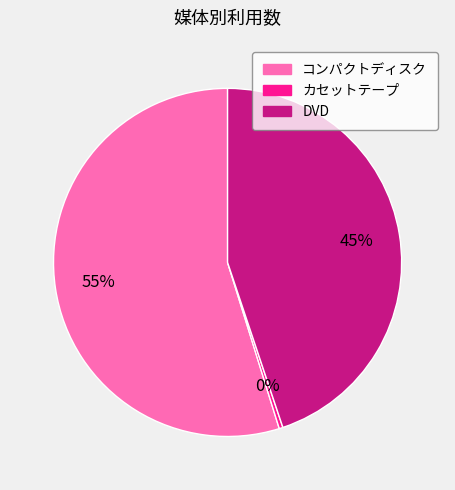

Is the sum of コンパクトディスク and DVD greater than half?

Yes